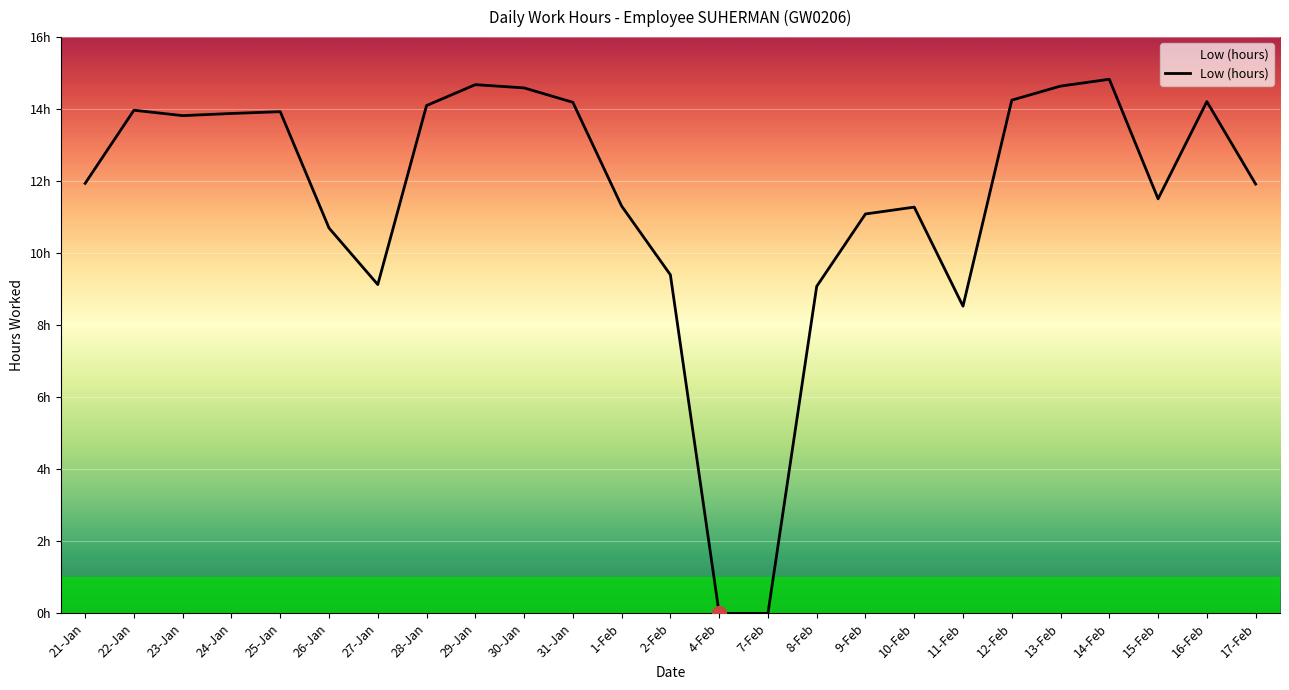

What is the greatest value displayed?

14.8